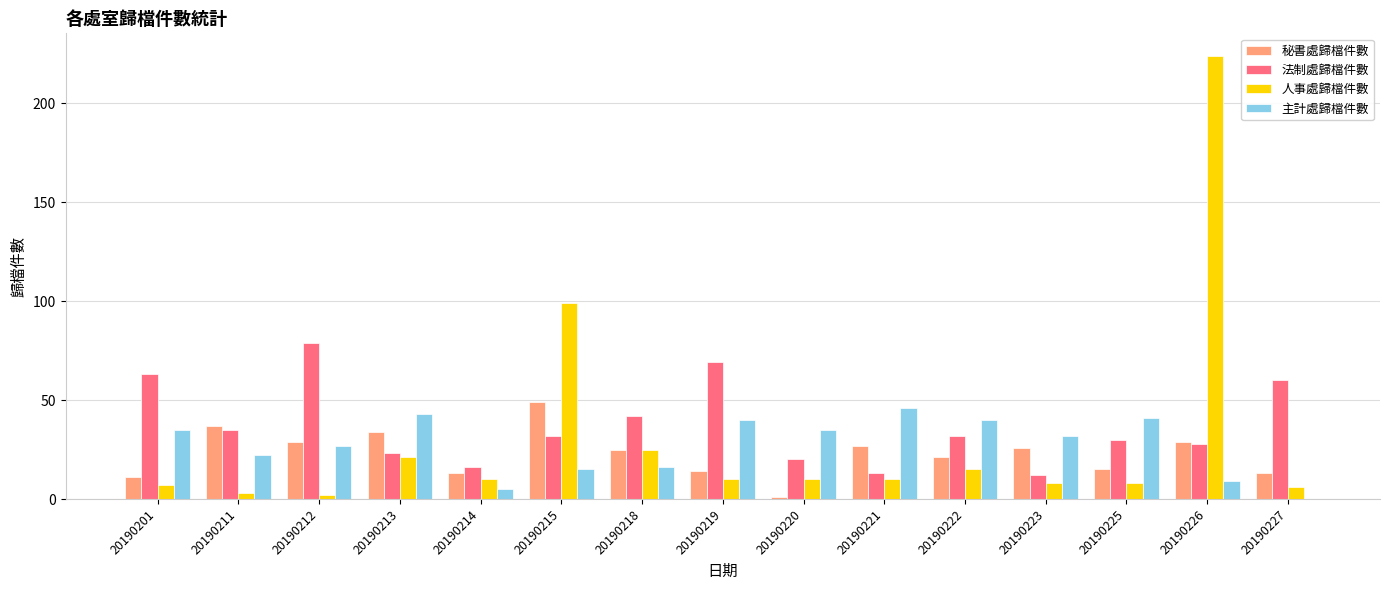

What is the total value across all series at 20190227?

79